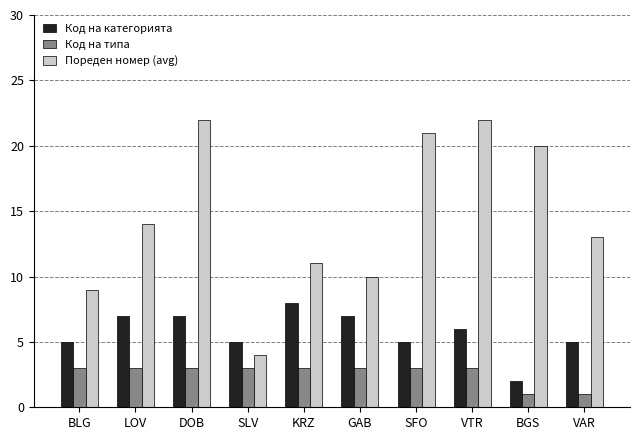

Reading left to right, what are all the values shown in this chart?

Код на категорията: BLG=5	LOV=7	DOB=7	SLV=5	KRZ=8	GAB=7	SFO=5	VTR=6	BGS=2	VAR=5
Код на типа: BLG=3	LOV=3	DOB=3	SLV=3	KRZ=3	GAB=3	SFO=3	VTR=3	BGS=1	VAR=1
Пореден номер (avg): BLG=9	LOV=14	DOB=22	SLV=4	KRZ=11	GAB=10	SFO=21	VTR=22	BGS=20	VAR=13